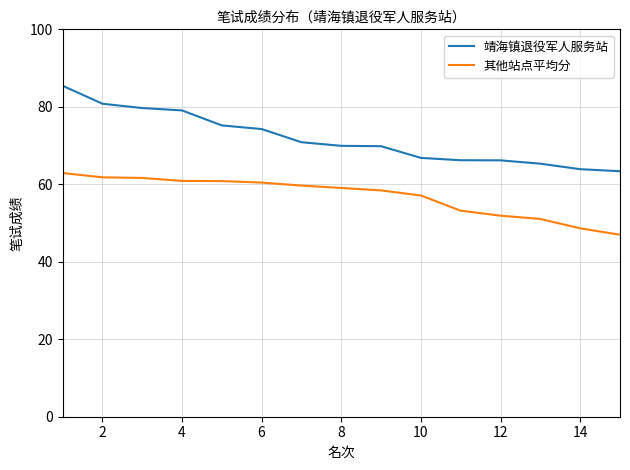

True or false: 靖海镇退役军人服务站 and 其他站点平均分 intersect in this chart.

False